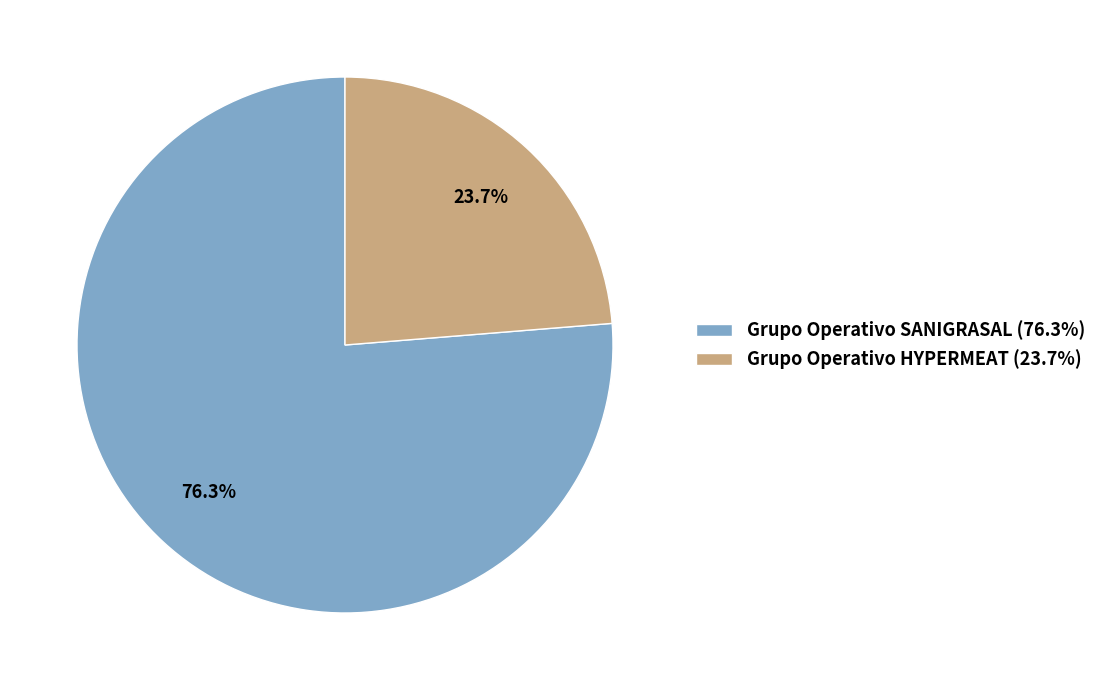

How many segments does this pie chart have?

2